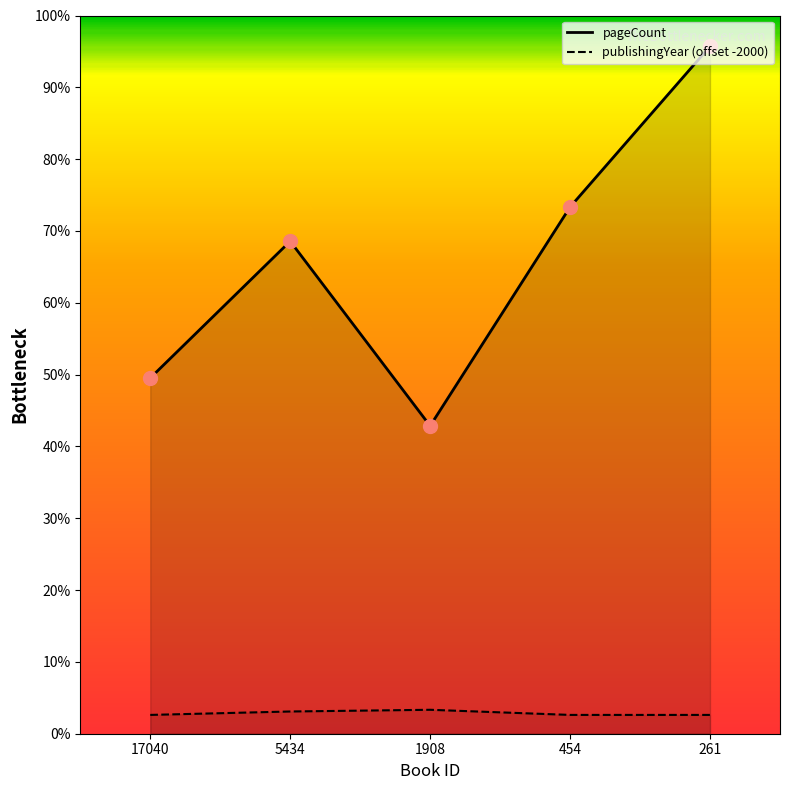

What is the difference between the maximum and minimum values in the pageCount series?

222